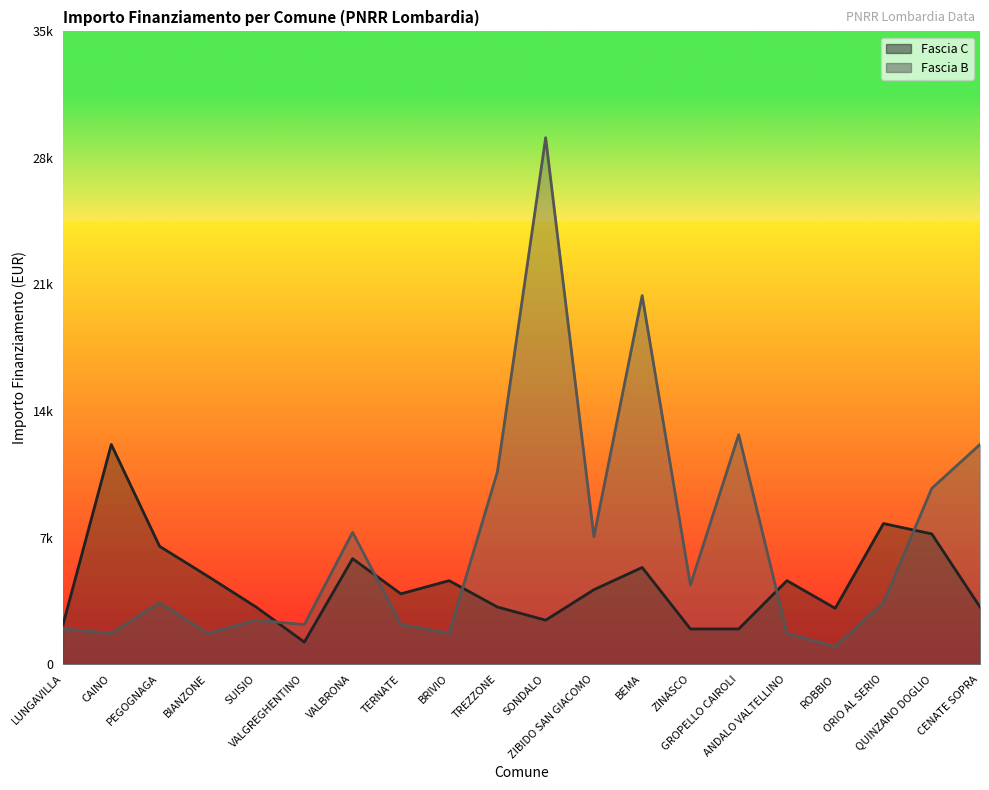

Reading left to right, what are all the values shown in this chart?

Fascia C: LUNGAVILLA=2187	CAINO=12150	PEGOGNAGA=6517	BIANZONE=4860	SUISIO=3159	VALGREGHENTINO=1215	VALBRONA=5832	TERNATE=3888	BRIVIO=4617	TREZZONE=3159	SONDALO=2430	ZIBIDO SAN GIACOMO=4116	BEMA=5346	ZINASCO=1944	GROPELLO CAIROLI=1944	ANDALO VALTELLINO=4617	ROBBIO=3087	ORIO AL SERIO=7776	QUINZANO DOGLIO=7203	CENATE SOPRA=3159
Fascia B: LUNGAVILLA=1944	CAINO=1701	PEGOGNAGA=3402	BIANZONE=1701	SUISIO=2430	VALGREGHENTINO=2187	VALBRONA=7290	TERNATE=2187	BRIVIO=1701	TREZZONE=10633	SONDALO=29120	ZIBIDO SAN GIACOMO=7047	BEMA=20384	ZINASCO=4374	GROPELLO CAIROLI=12691	ANDALO VALTELLINO=1701	ROBBIO=972	ORIO AL SERIO=3402	QUINZANO DOGLIO=9720	CENATE SOPRA=12150